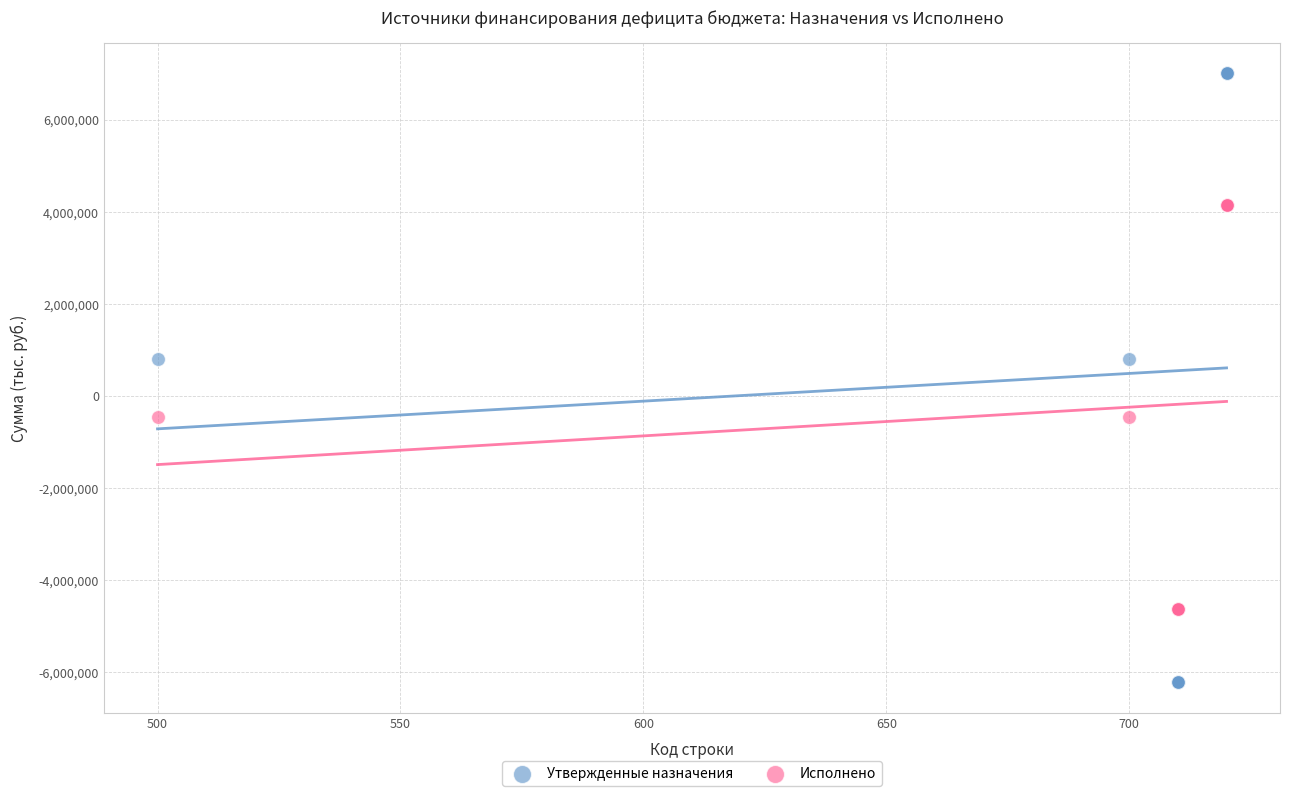

What is the X range (max minus min) for the scatter plot?

220.0